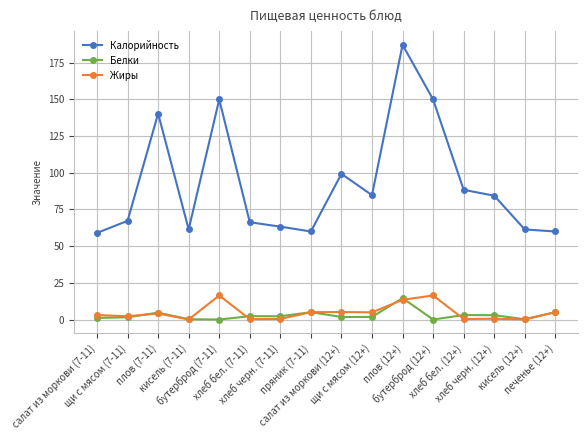

Between щи с мясом (12+) and печенье (12+), which series saw the biggest shift?

Калорийность